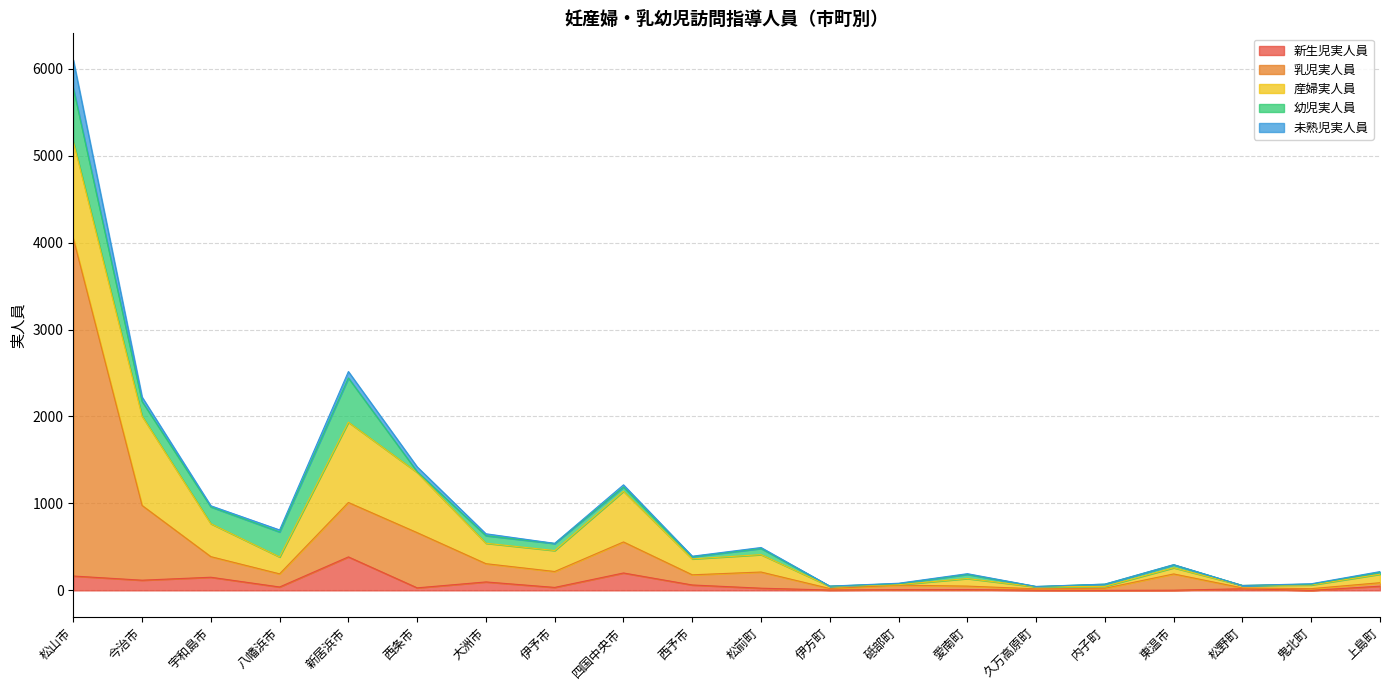

Rank the series by their maximum value, from lowest to highest.

未熟児実人員, 新生児実人員, 幼児実人員, 産婦実人員, 乳児実人員